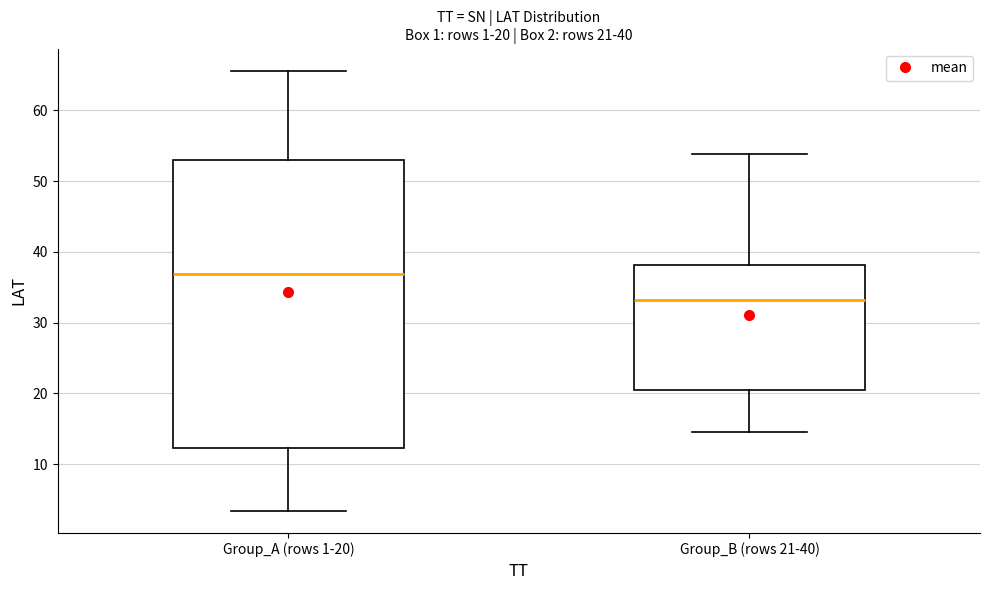

Comparing the boxes themselves (not the whiskers), which one is the tallest?

Group_A (rows 1-20)